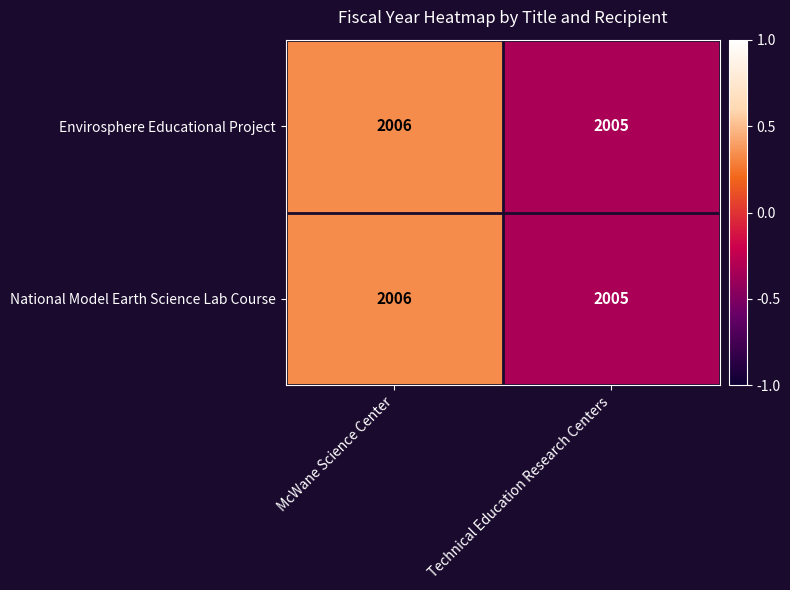

What is the maximum value shown in the chart?

2006